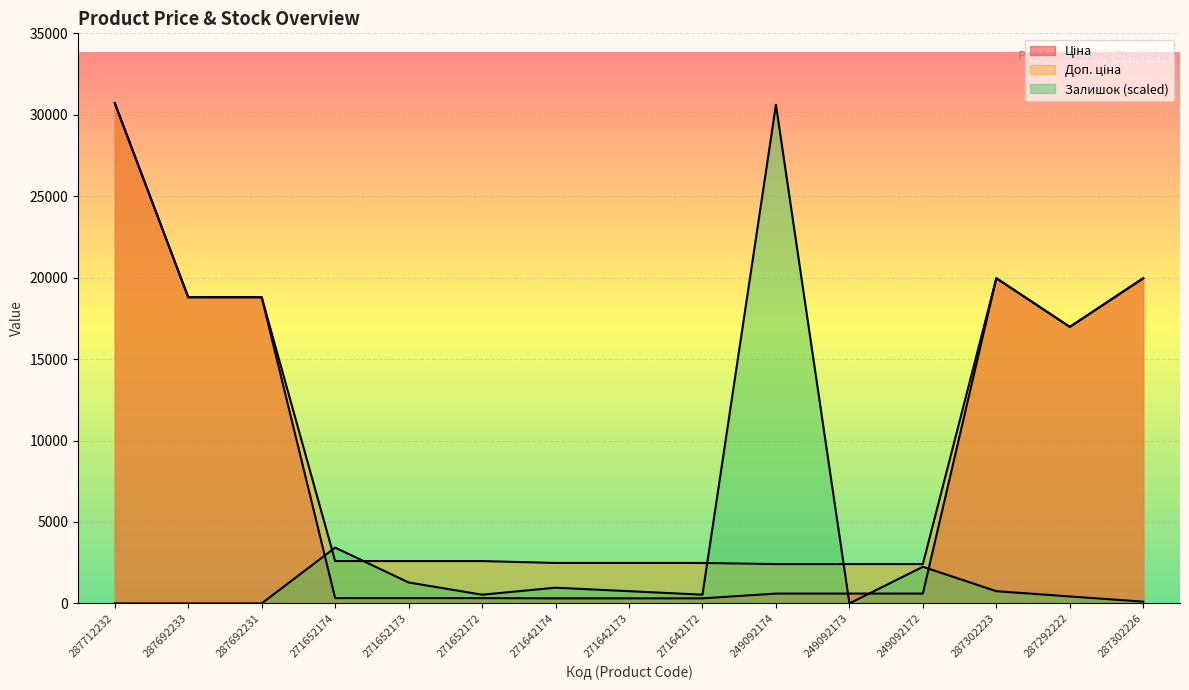

What is the spread (max minus min) of values at 287302223?

19215.0